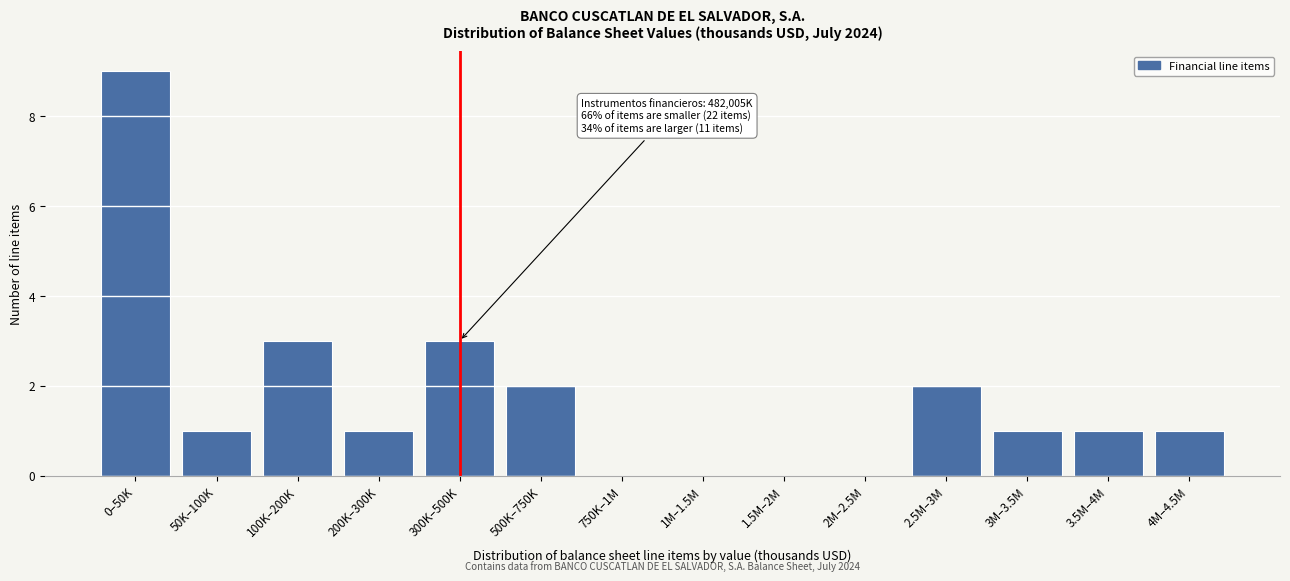

Reading left to right, transcribe all the data shown in this chart.

0–50K=9	50K–100K=1	100K–200K=3	200K–300K=1	300K–500K=3	500K–750K=2	750K–1M=0	1M–1.5M=0	1.5M–2M=0	2M–2.5M=0	2.5M–3M=2	3M–3.5M=1	3.5M–4M=1	4M–4.5M=1